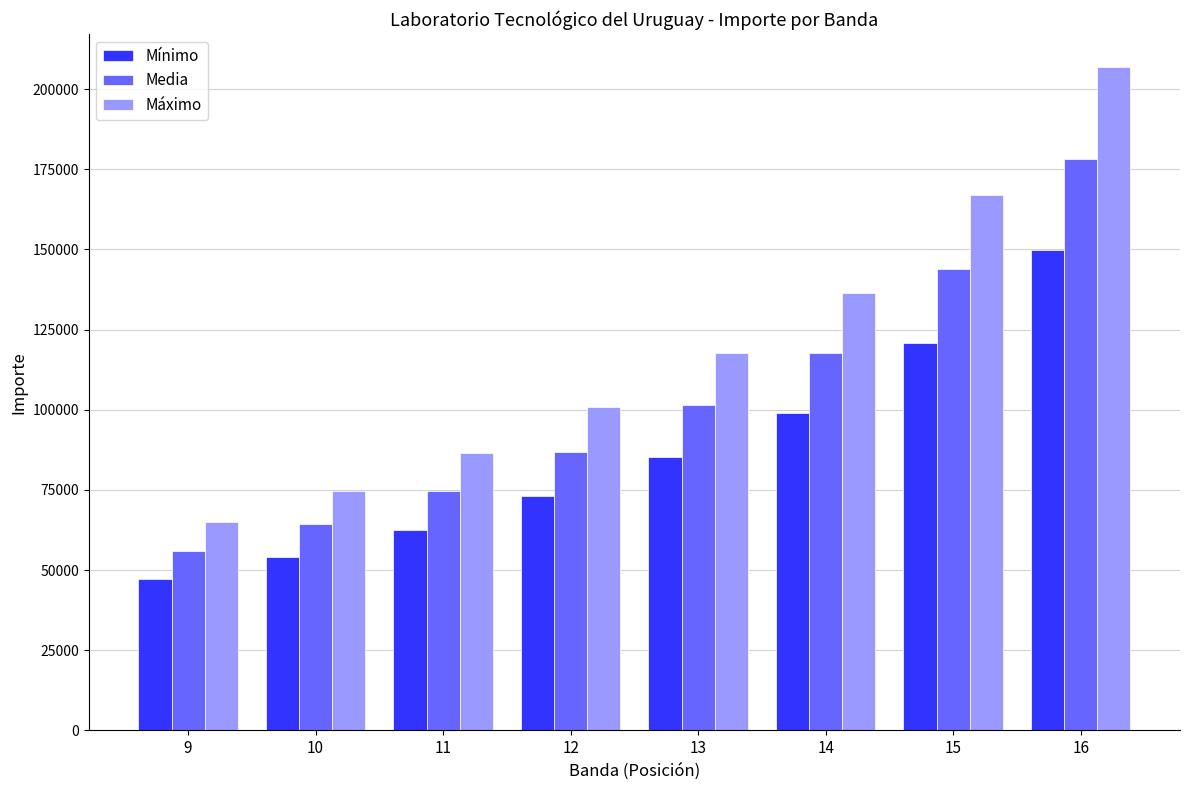

Are the bars horizontal?

No